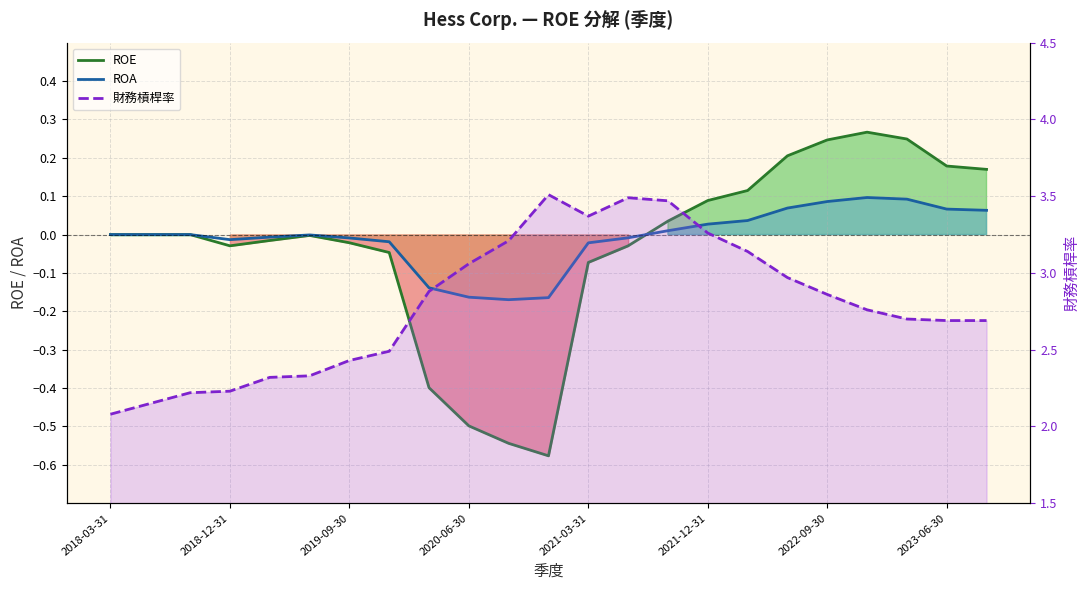

What is the greatest value displayed?

3.5